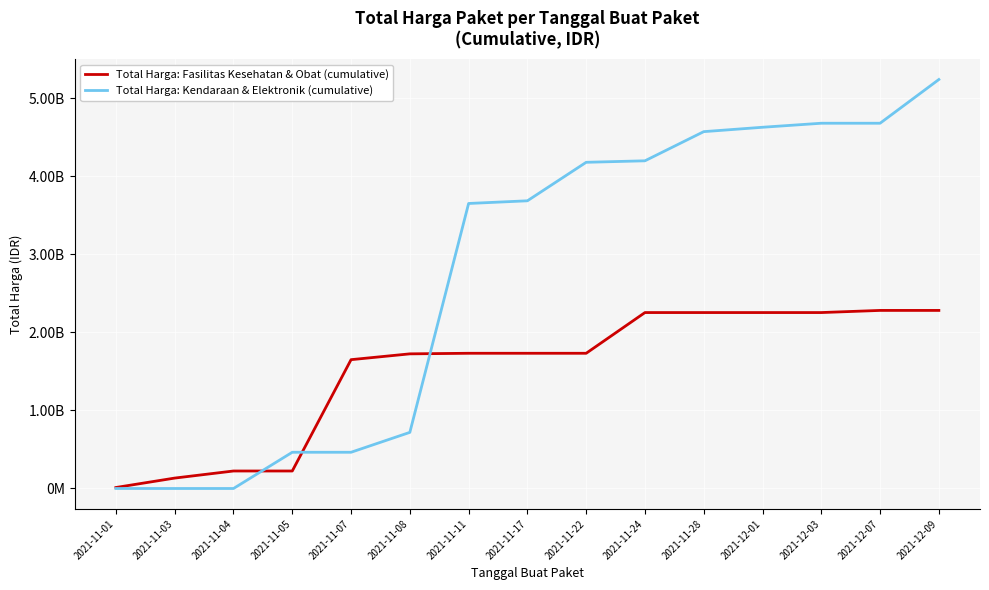

Which category has the lowest value in the Total Harga: Kendaraan & Elektronik (cumulative) series?

2021-11-01